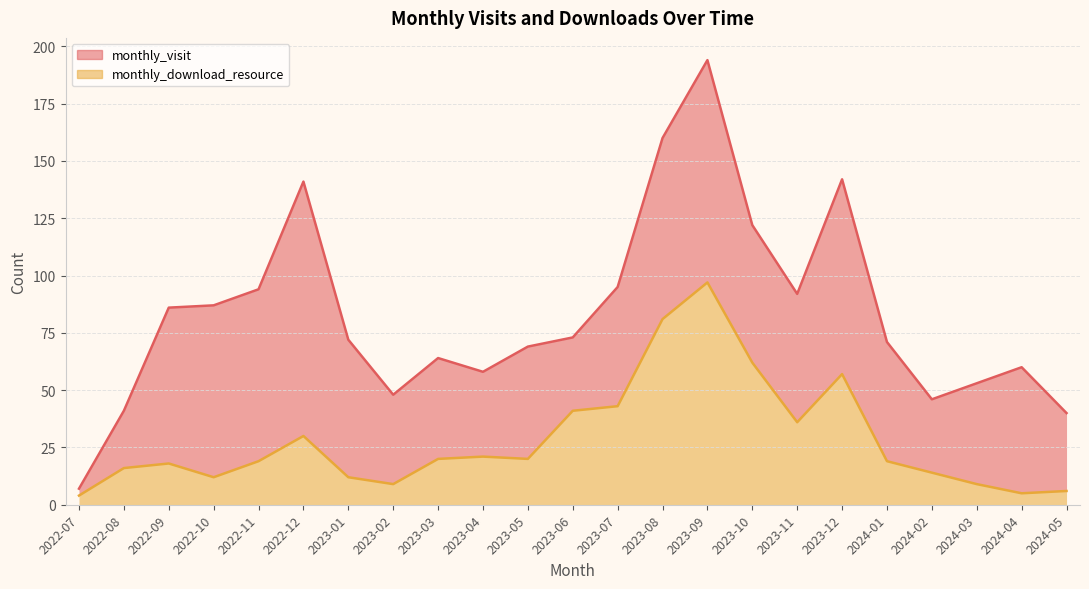

What is the highest value of the monthly_download_resource series?

97